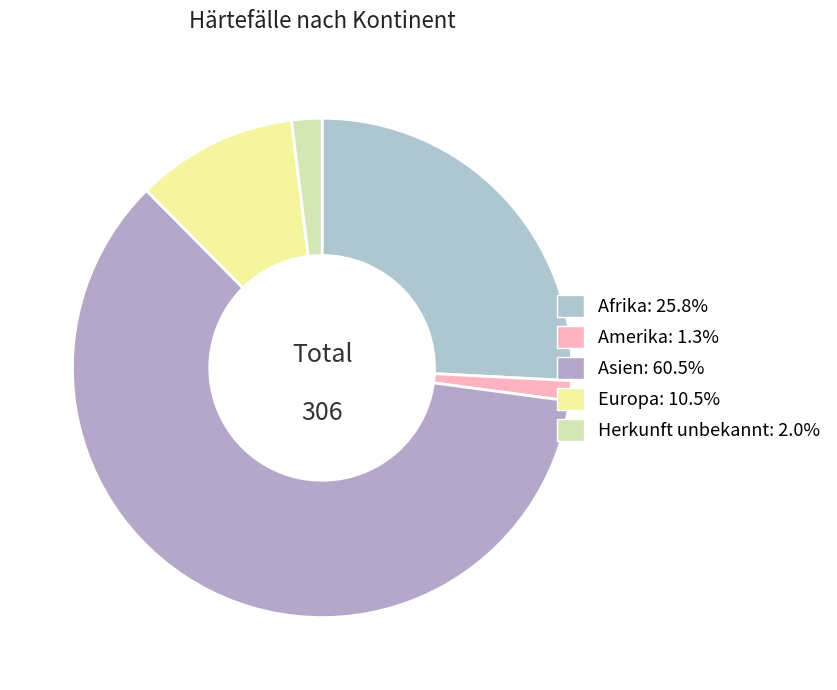

What is the ratio of the value at Herkunft unbekannt to the value at Europa?

0.2